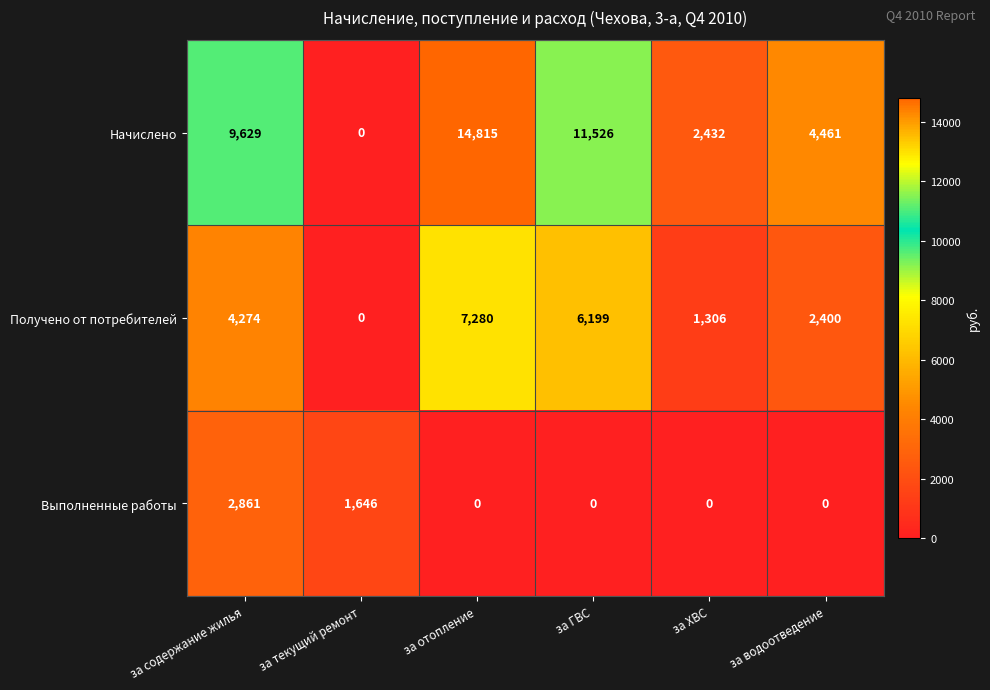

The Выполненные работы series shows 0 at за ХВС. True or false?

True